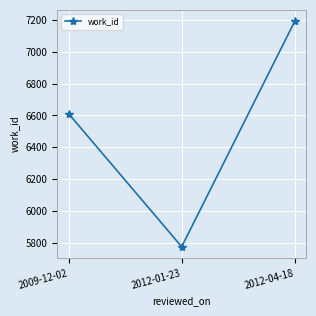

What is the value of the 3rd point from the left?

7192